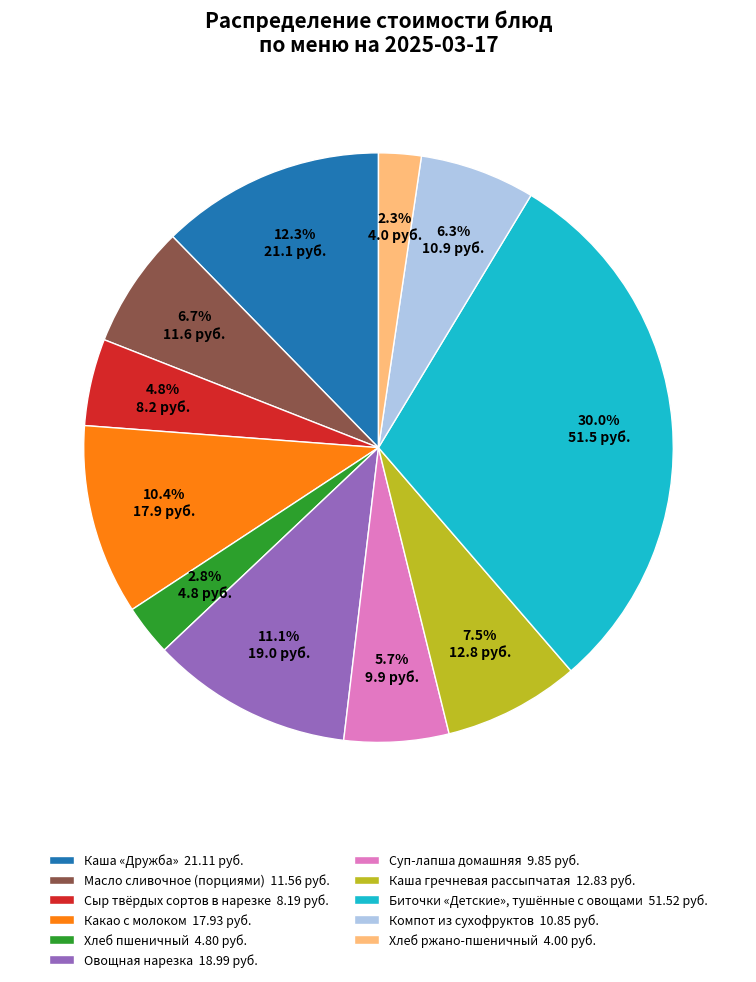

Which slice is the largest?

Биточки «Детские», тушённые с овощами